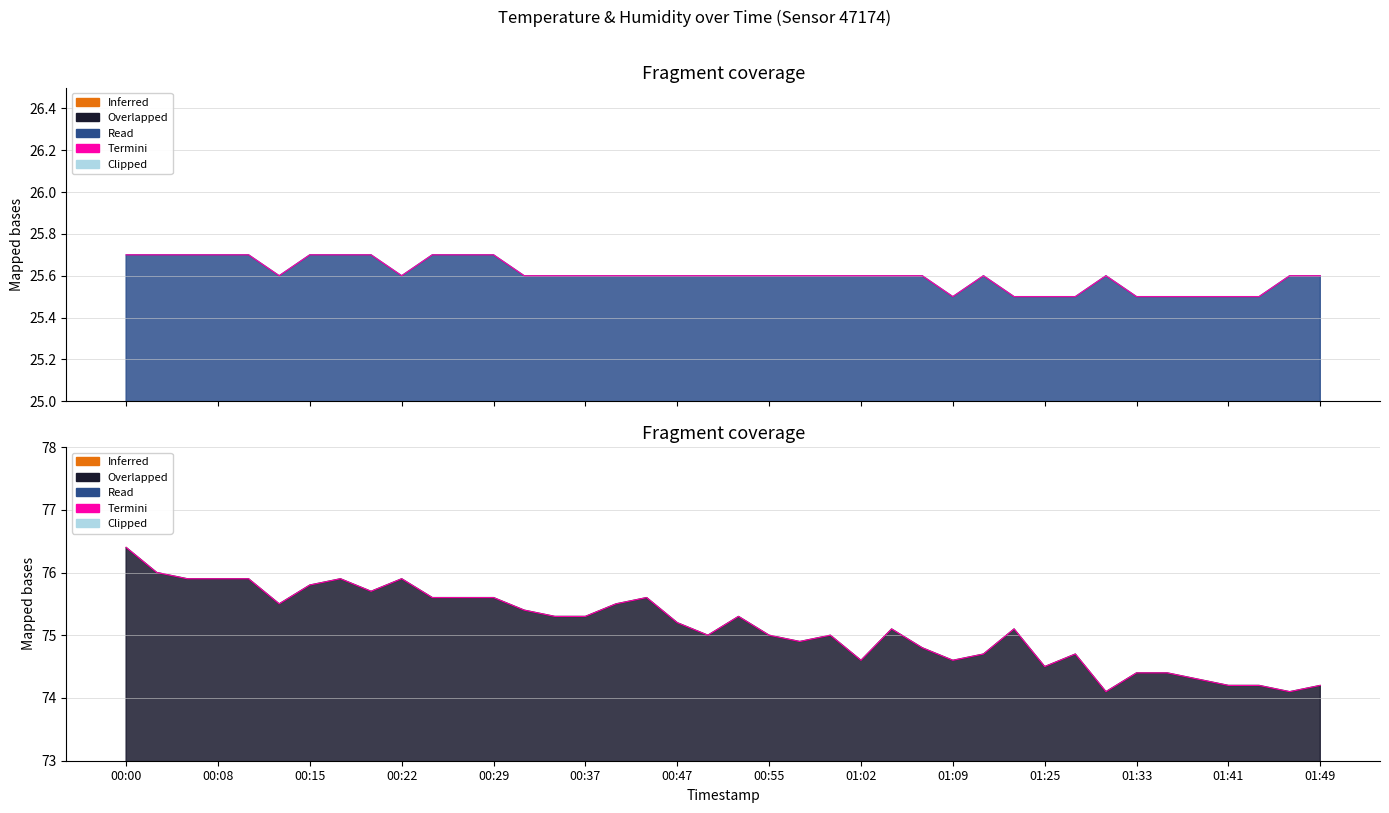

Is it true that temperature equals 25.7 at 00:08?

True